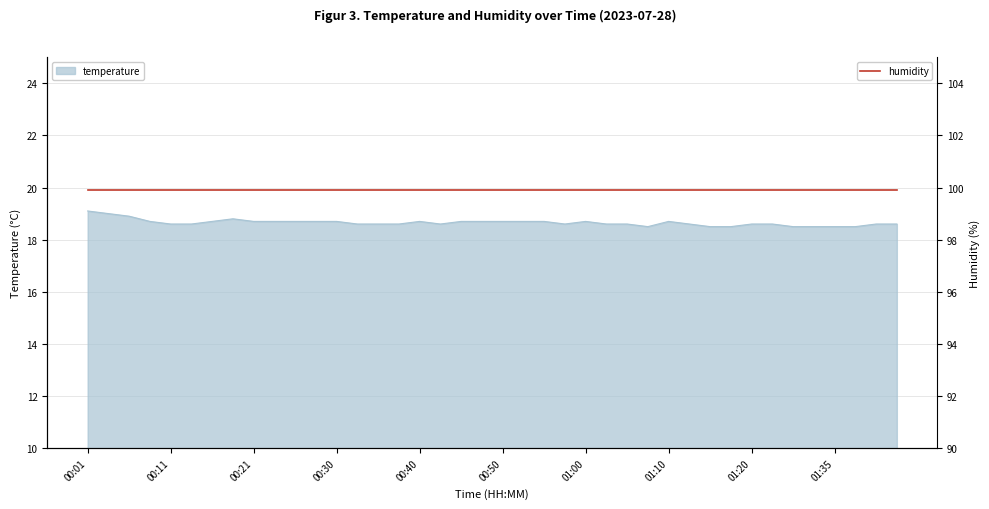

Approximately how many times larger is the value at 00:52 compared to 01:07?

1.0